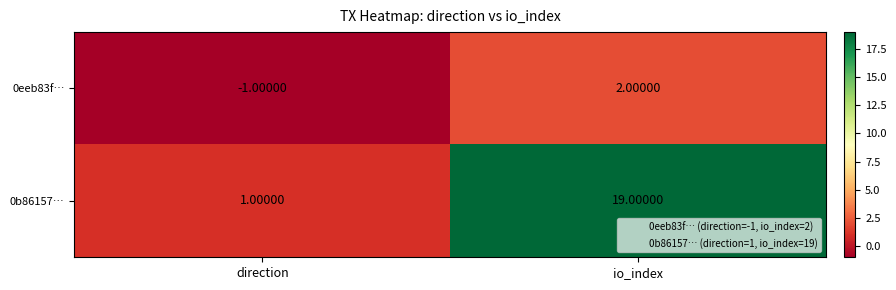

List the series in order of their peak value, lowest first.

0eeb83f…, 0b86157…